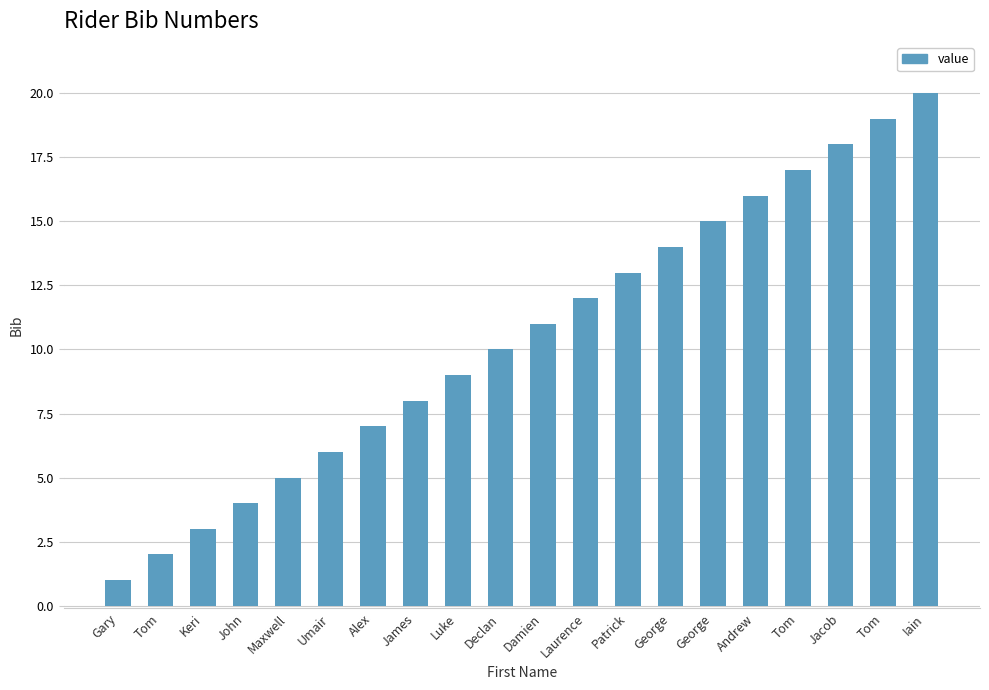

How many values are below 11?

10